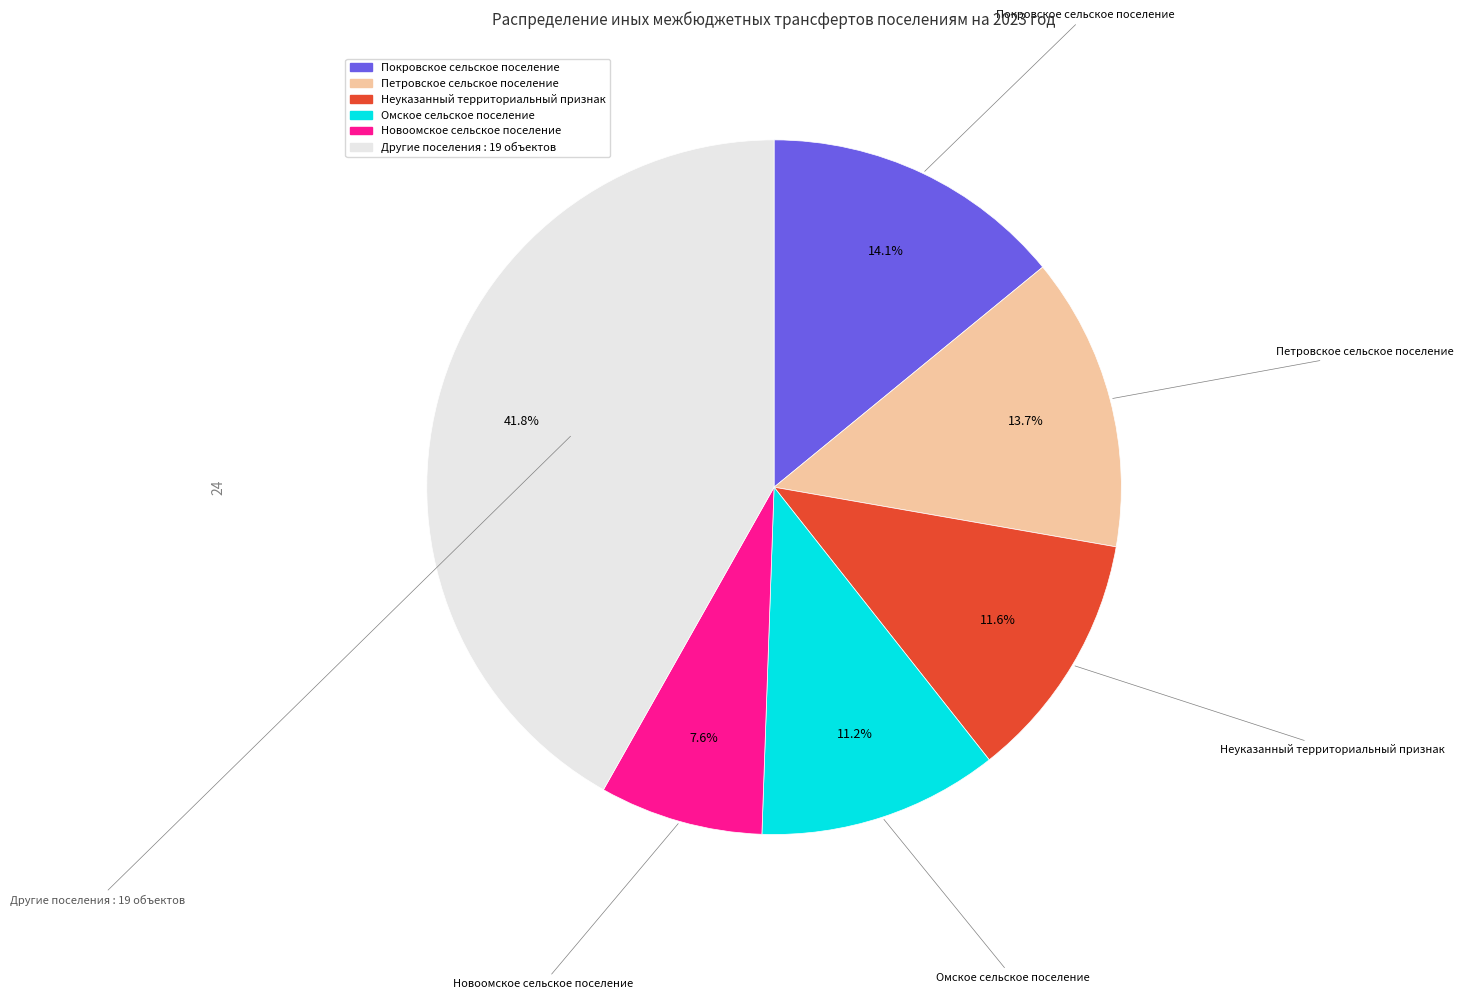

Is there a majority slice in this chart?

No